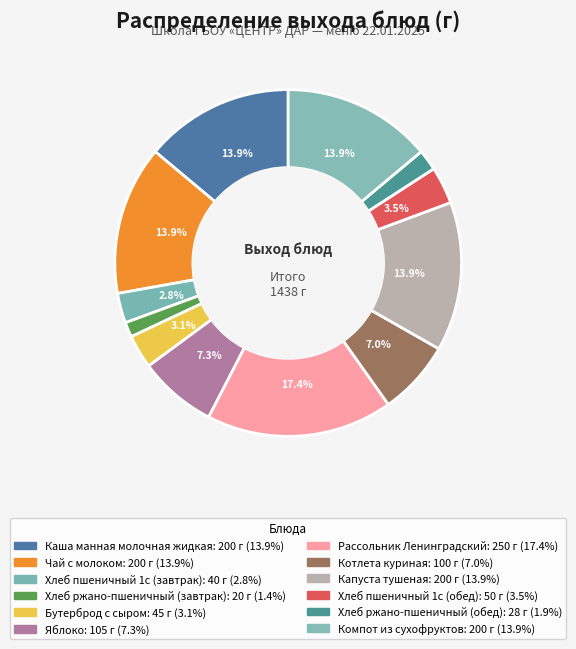

Count the number of slices in the pie.

12